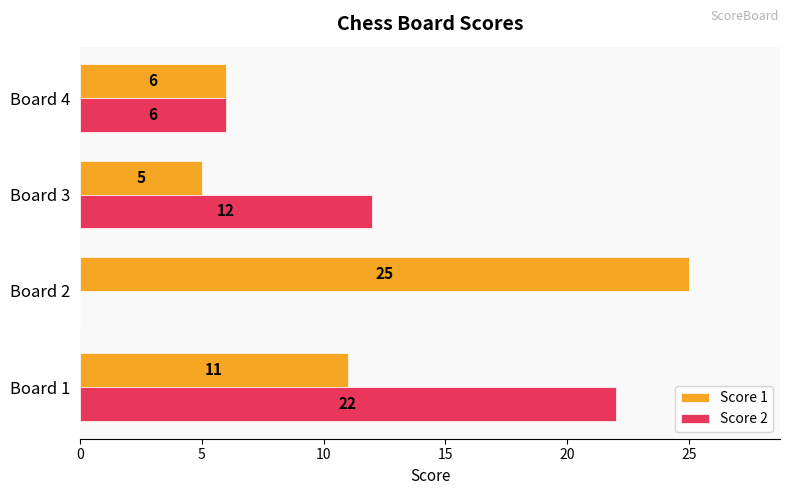

Is it true that Score 1 equals 9 at Board 4?

False